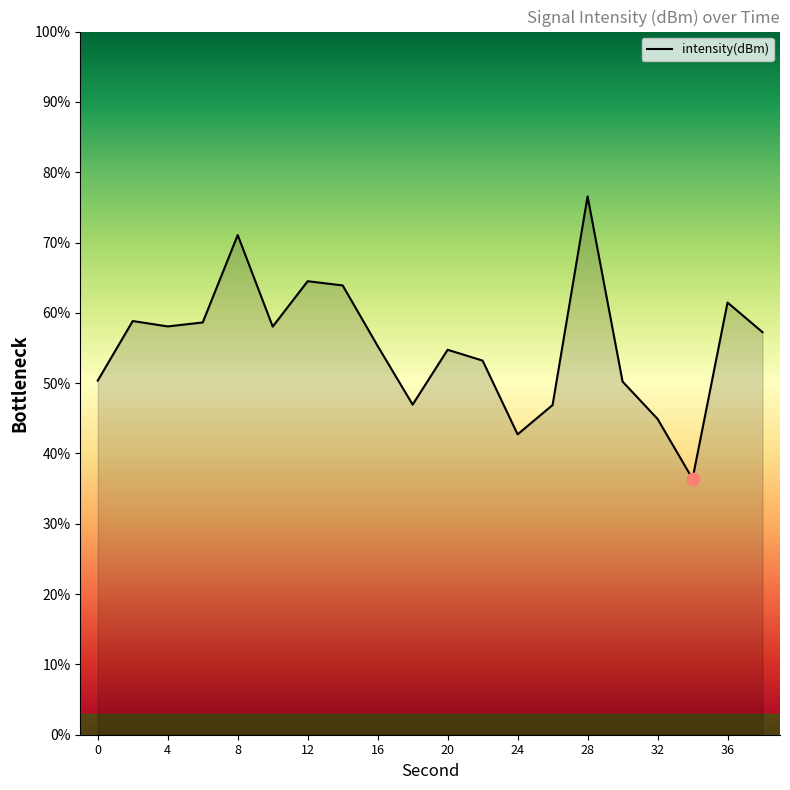

What is the maximum value shown in the chart?

76.6